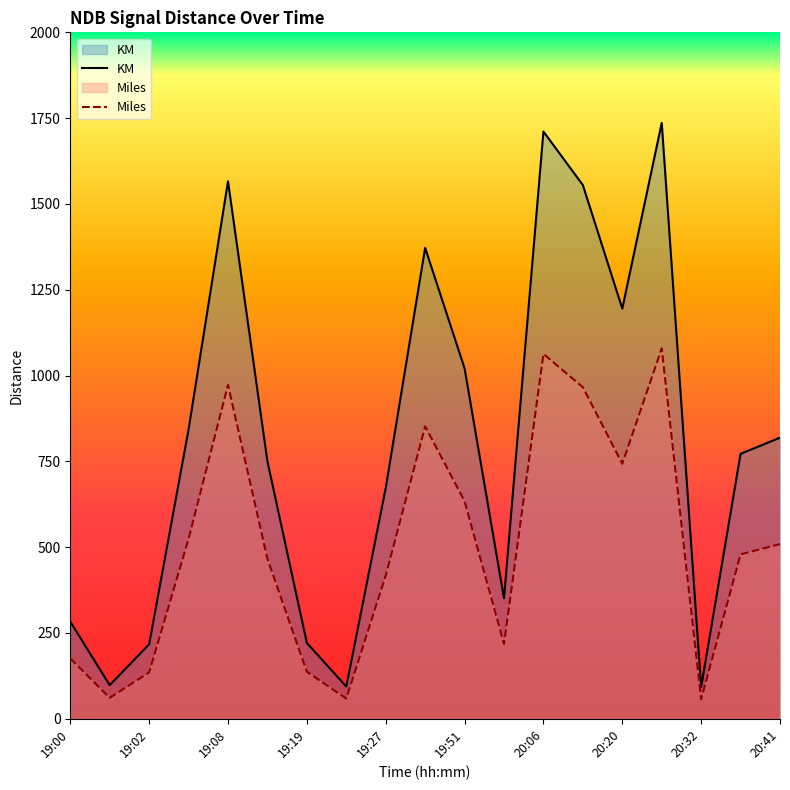

What is the spread (max minus min) of values at 19:19?

84